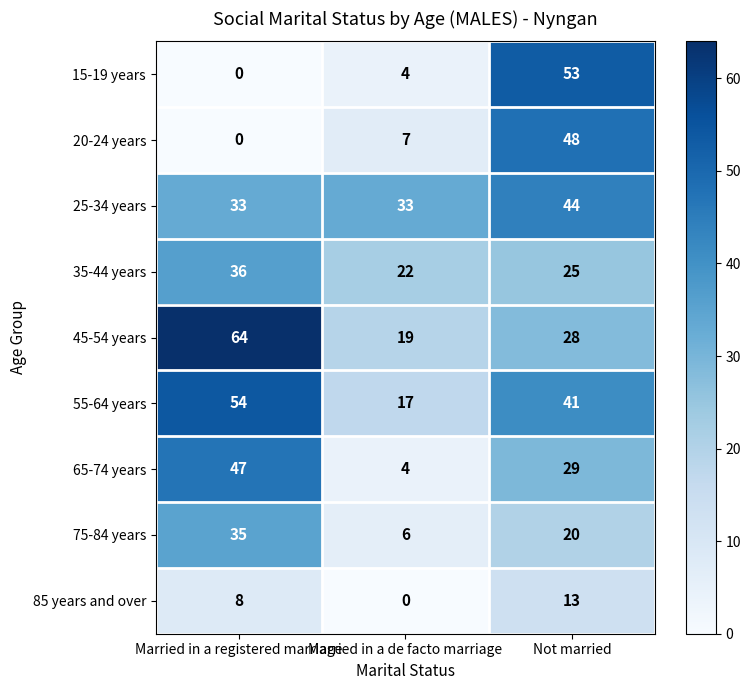

Count the number of categories in the chart.

3